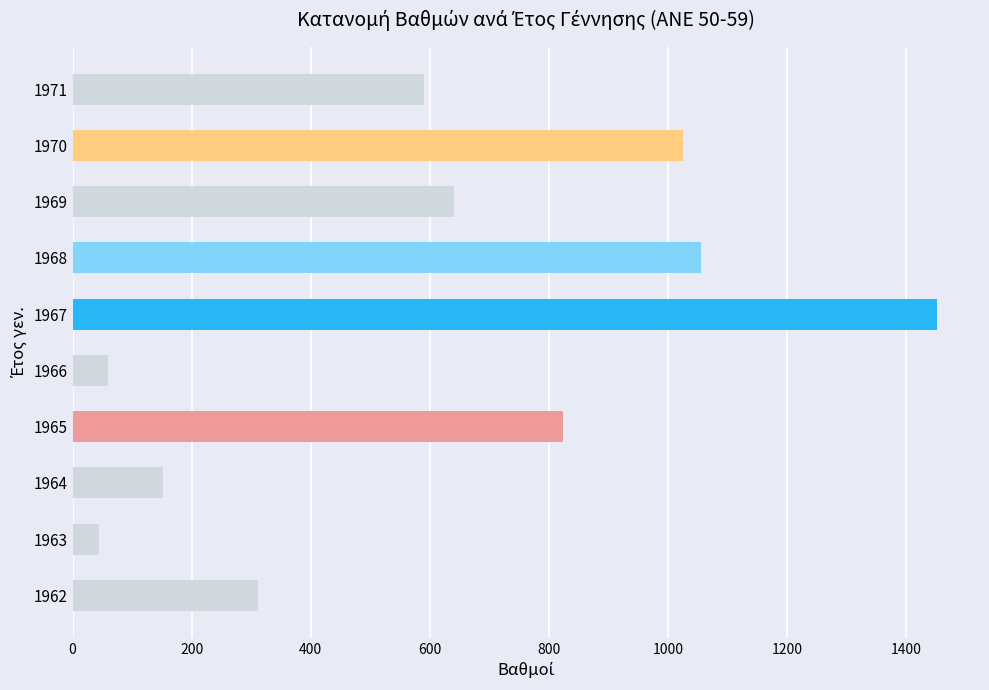

Which label corresponds to the smallest value in the chart?

1963